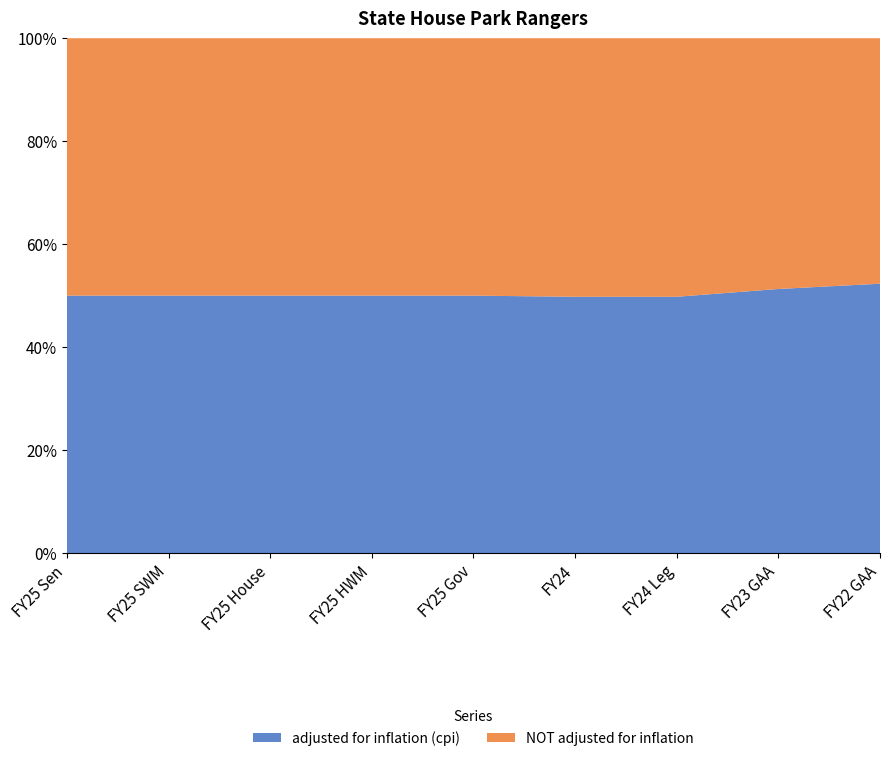

Reading right to left, extract all data points from this chart.

adjusted for inflation (cpi): FY22 GAA=2515849	FY23 GAA=2820120	FY24 Leg=2668473	FY24=2668473	FY25 Gov=2864567	FY25 HWM=2864567	FY25 House=2864567	FY25 SWM=2864567	FY25 Sen=2864567
NOT adjusted for inflation: FY22 GAA=2293057	FY23 GAA=2677694	FY24 Leg=2692063	FY24=2692063	FY25 Gov=2864567	FY25 HWM=2864567	FY25 House=2864567	FY25 SWM=2864567	FY25 Sen=2864567